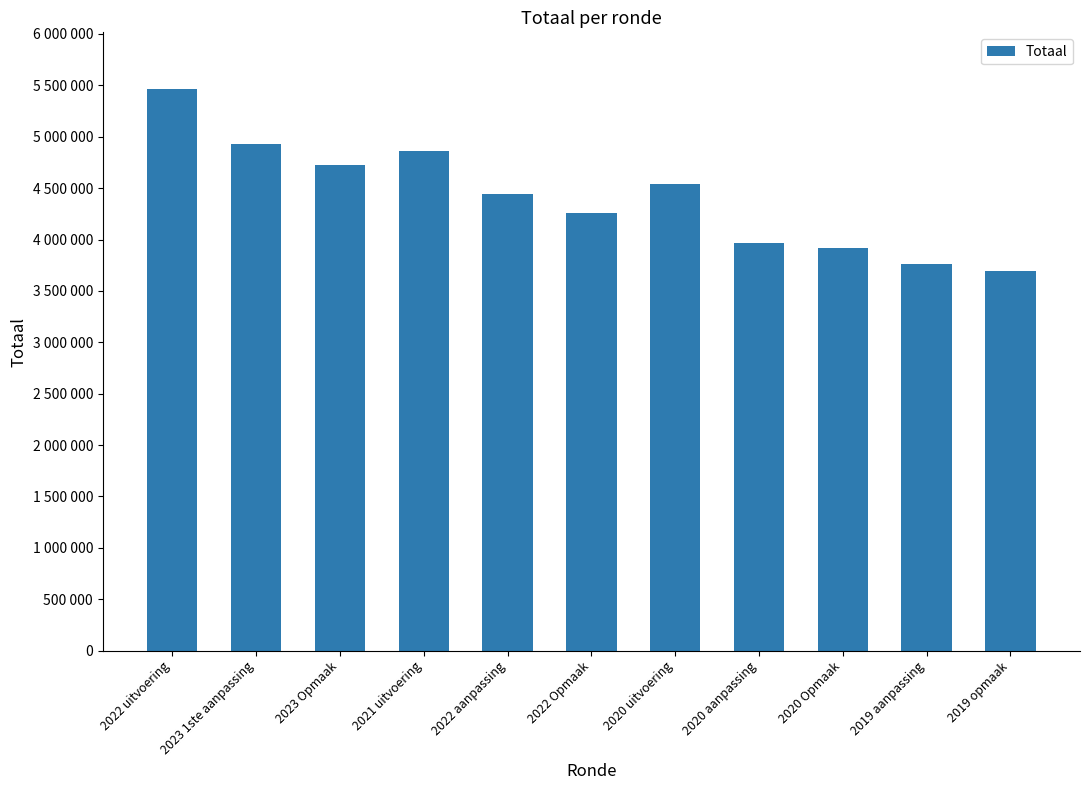

Which category has the highest value across all series?

2022 uitvoering